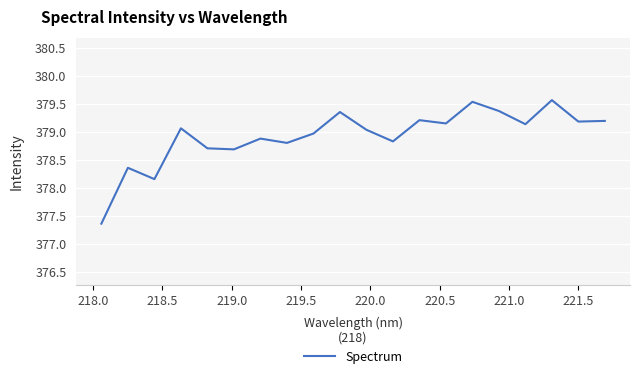

What is the greatest value displayed?

379.6